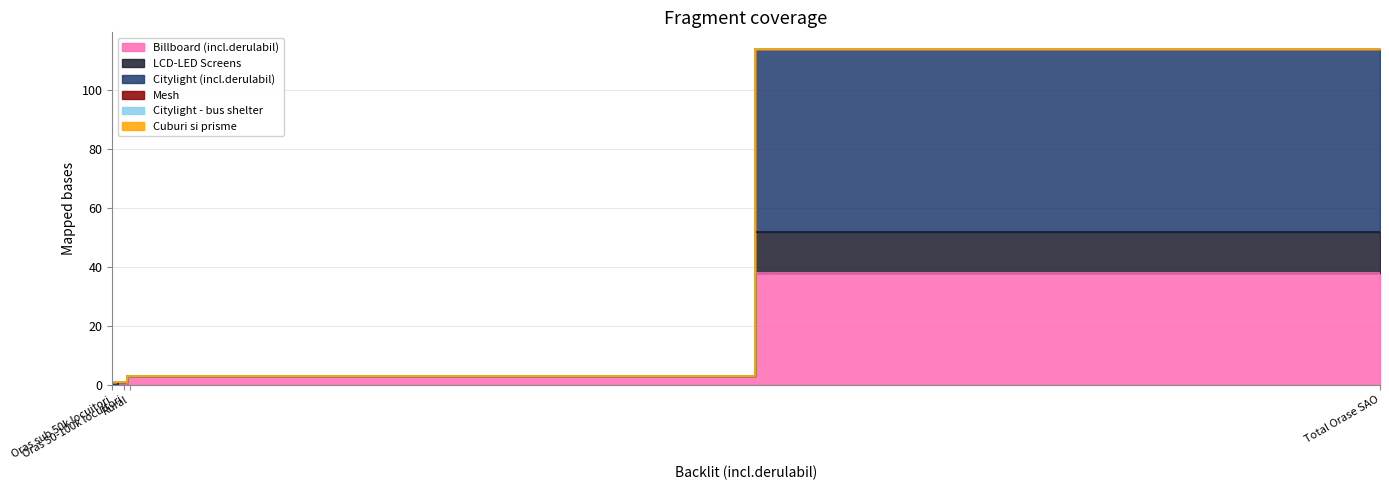

At which label does Citylight (incl.derulabil) first exceed 3?

Total Orase SAO